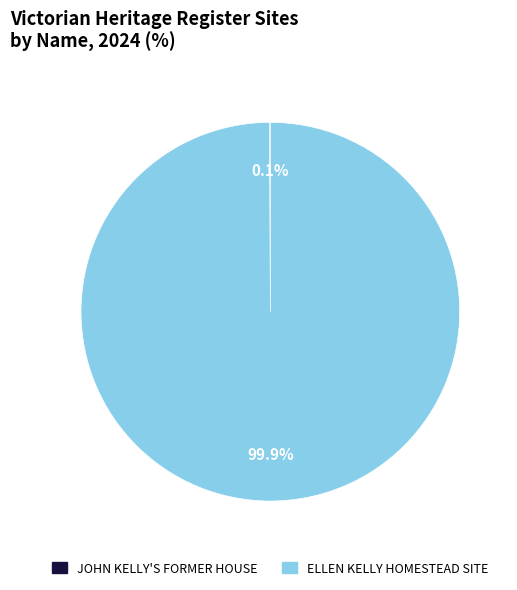

Is there any slice that represents more than half of the pie?

Yes